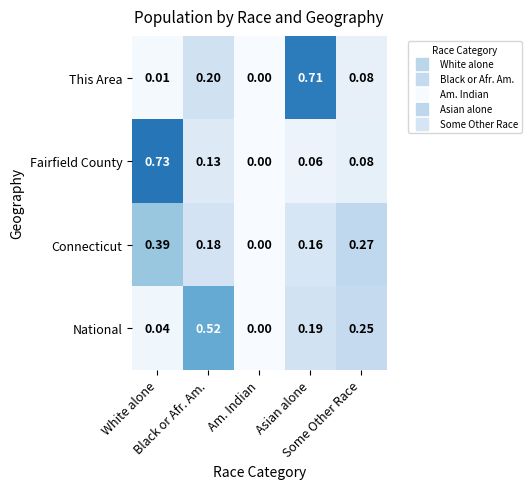

List the series in order of their peak value, lowest first.

Connecticut, National, This Area, Fairfield County